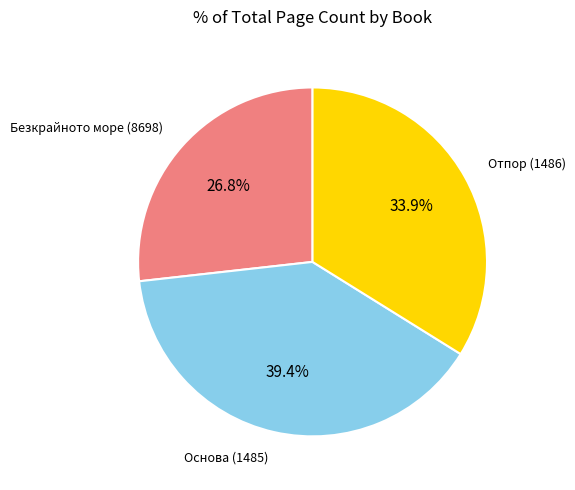

Does any single category account for the majority?

No